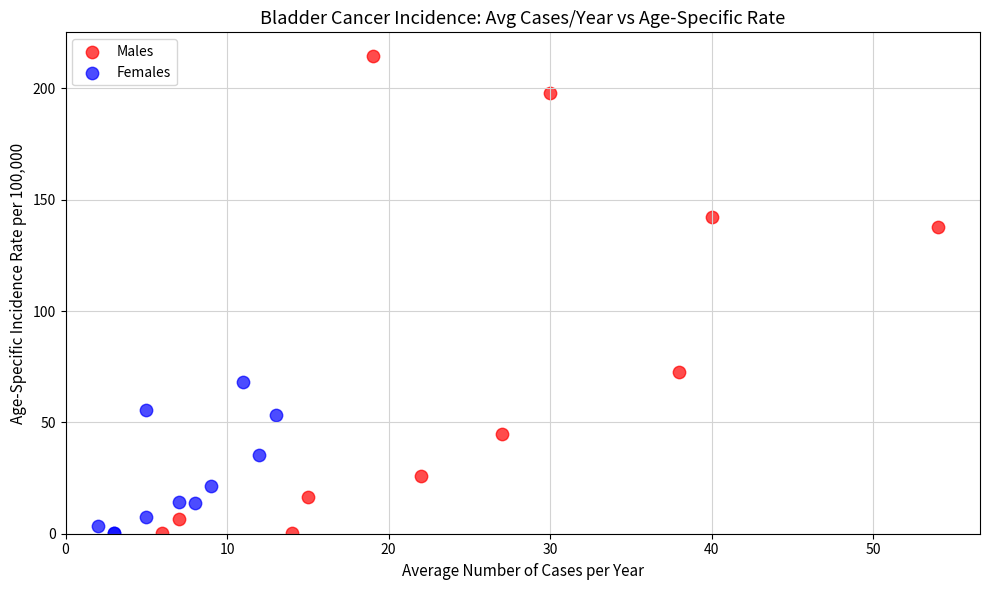

Which series has the largest Y range (max minus min)?

Males